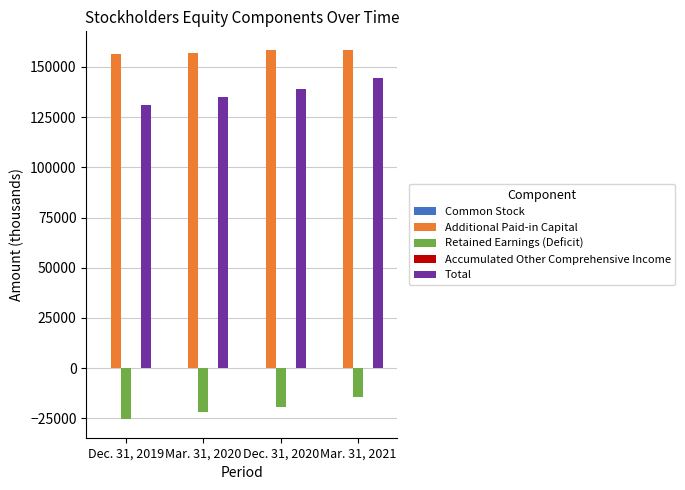

What is the total value across all series at Mar. 31, 2021?

288712